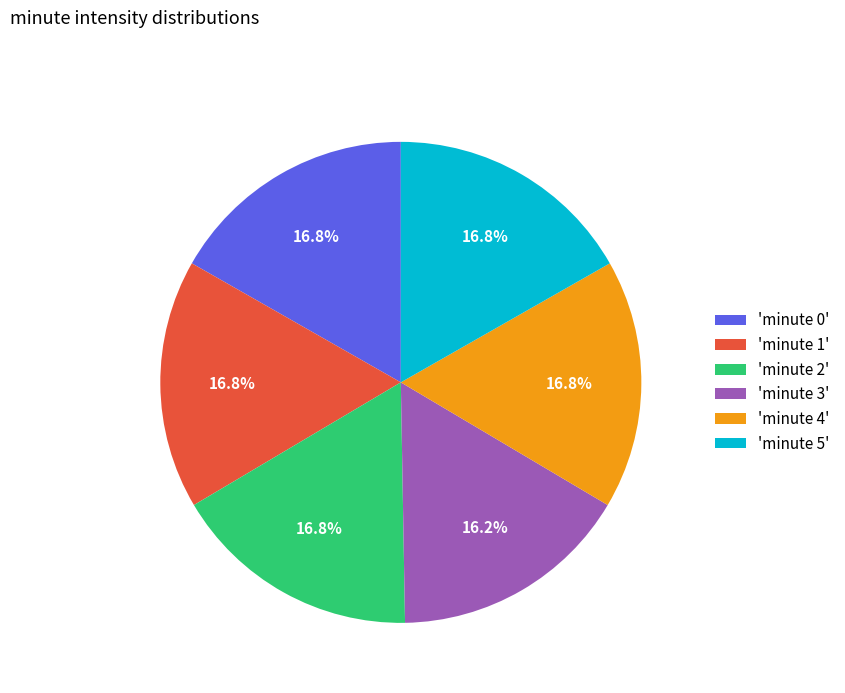

What percentage is NOT represented by 'minute 2'?

83.2%